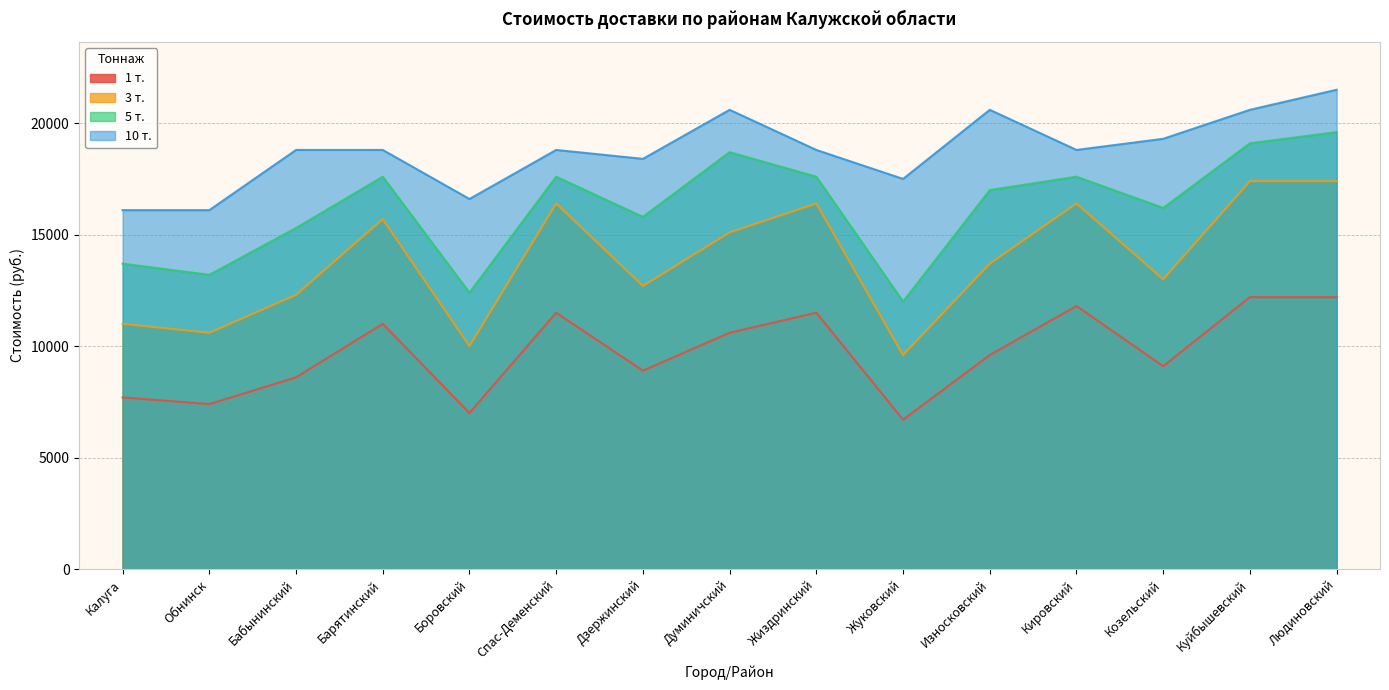

What is the label of the 13th point from the right?

Бабынинский